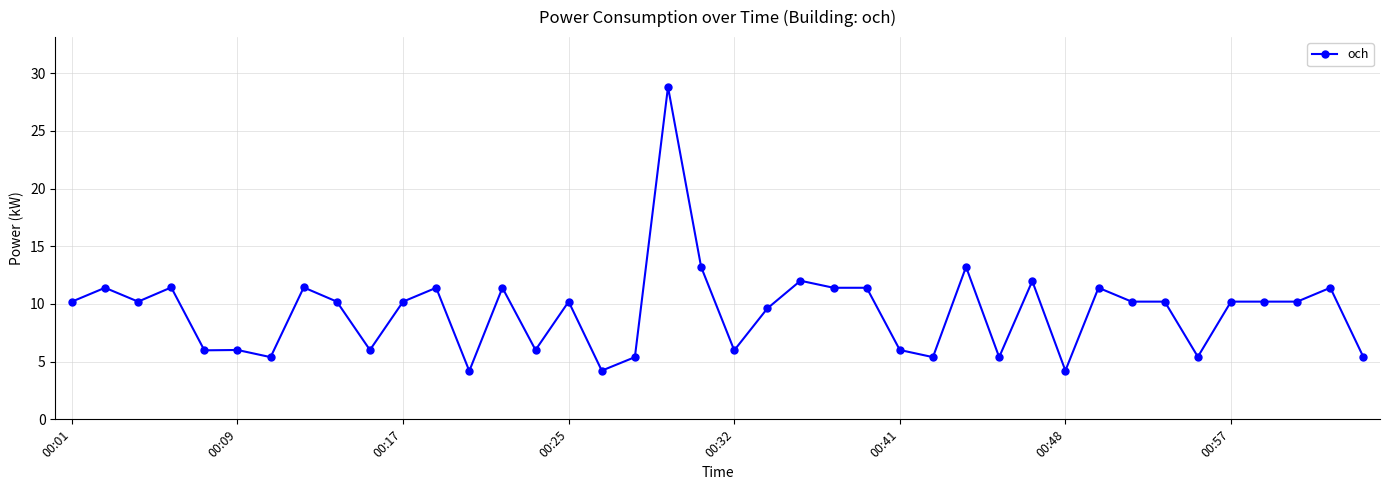

What is the greatest value displayed?

28.8